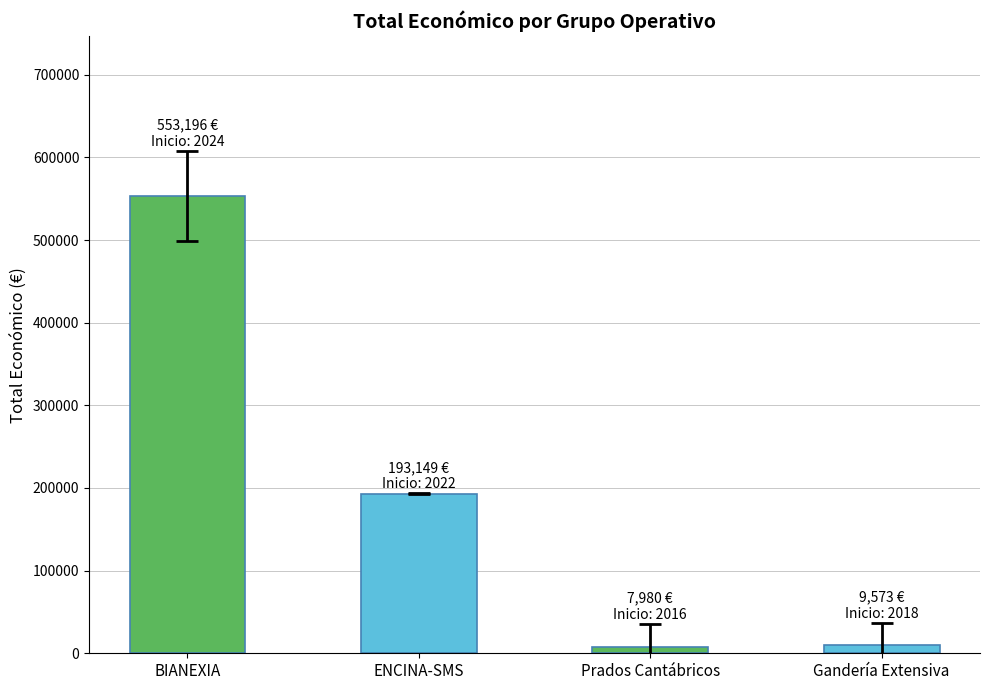

True or false: the data shows 9573 at Gandería Extensiva.

True